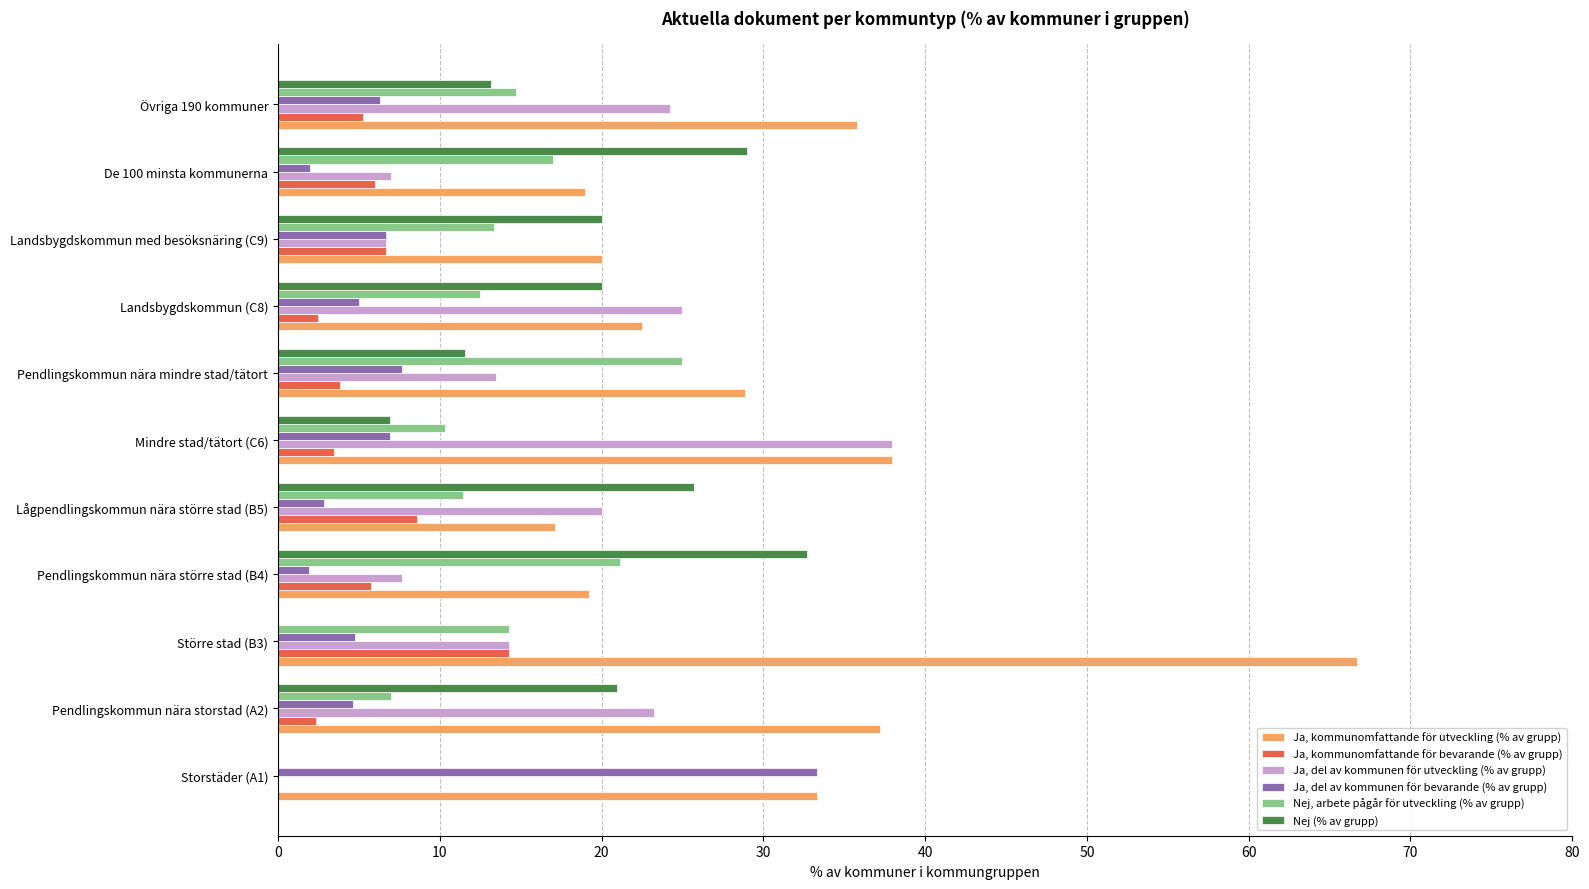

Count the number of data series in this chart.

6